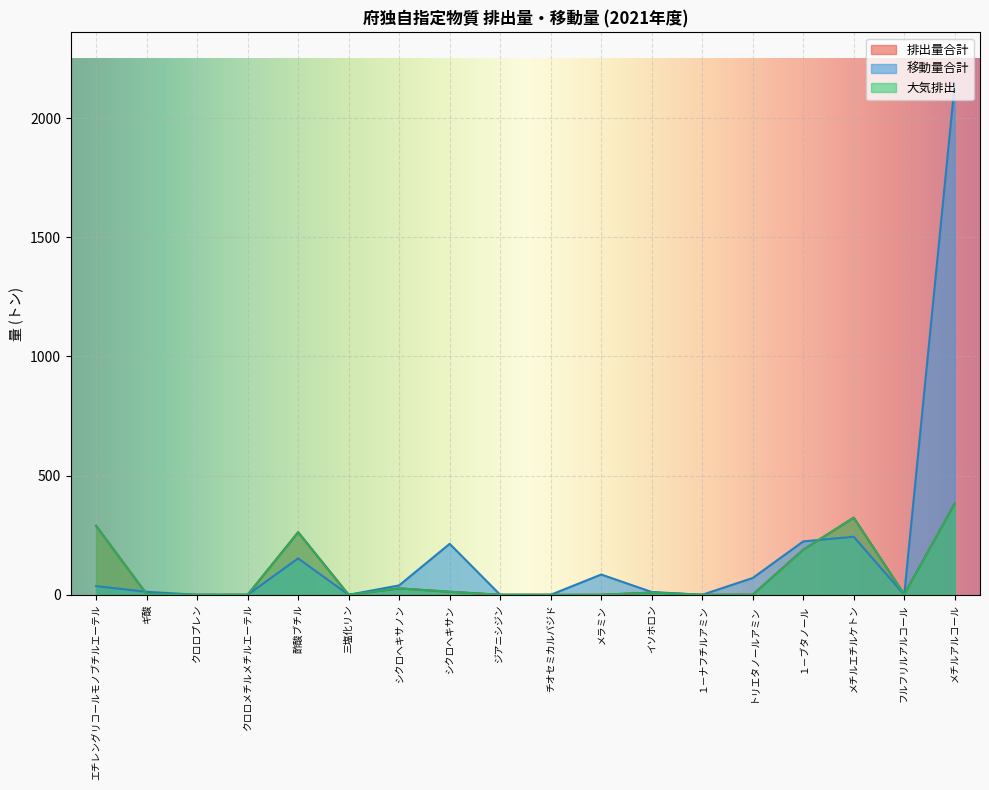

Reading right to left, what are all the values shown in this chart?

排出量合計: メチルアルコール=382.7	フルフリルアルコール=1.9	メチルエチルケトン=323.4	１－ブタノール=188.8	トリエタノールアミン=0.5	１－ナフチルアミン=0.0	イソホロン=9.2	メラミン=0.0	チオセミカルバジド=0.0	ジアニシジン=0.0	シクロヘキサン=12.7	シクロヘキサノン=26.7	三塩化リン=0.0	酢酸ブチル=262.4	クロロメチルメチルエーテル=0.0	クロロプレン=0.0	ギ酸=3.1	エチレングリコールモノブチルエーテル=289.2
移動量合計: メチルアルコール=2145.0	フルフリルアルコール=0.0	メチルエチルケトン=243.5	１－ブタノール=223.9	トリエタノールアミン=70.4	１－ナフチルアミン=0.0	イソホロン=11.7	メラミン=85.0	チオセミカルバジド=0.0	ジアニシジン=0.0	シクロヘキサン=213.8	シクロヘキサノン=39.4	三塩化リン=0.0	酢酸ブチル=152.6	クロロメチルメチルエーテル=0.0	クロロプレン=0.0	ギ酸=12.4	エチレングリコールモノブチルエーテル=36.3
大気排出: メチルアルコール=382.6	フルフリルアルコール=1.9	メチルエチルケトン=323.4	１－ブタノール=188.8	トリエタノールアミン=0.4	１－ナフチルアミン=0.0	イソホロン=9.2	メラミン=0.0	チオセミカルバジド=0.0	ジアニシジン=0.0	シクロヘキサン=12.7	シクロヘキサノン=26.7	三塩化リン=0.0	酢酸ブチル=262.4	クロロメチルメチルエーテル=0.0	クロロプレン=0.0	ギ酸=3.1	エチレングリコールモノブチルエーテル=289.0